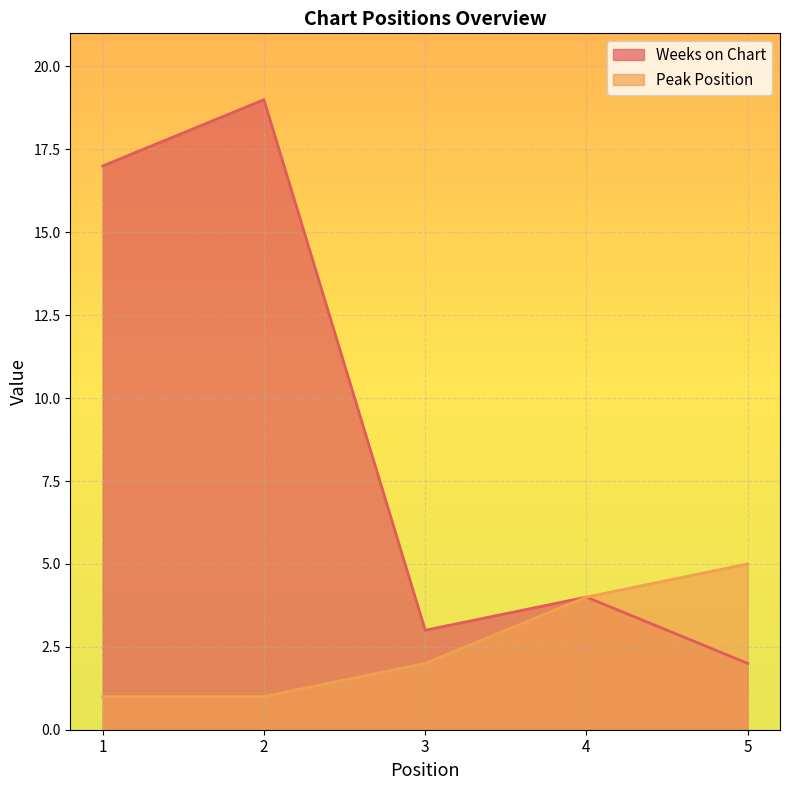

At how many categories does at least one series exceed 8?

2